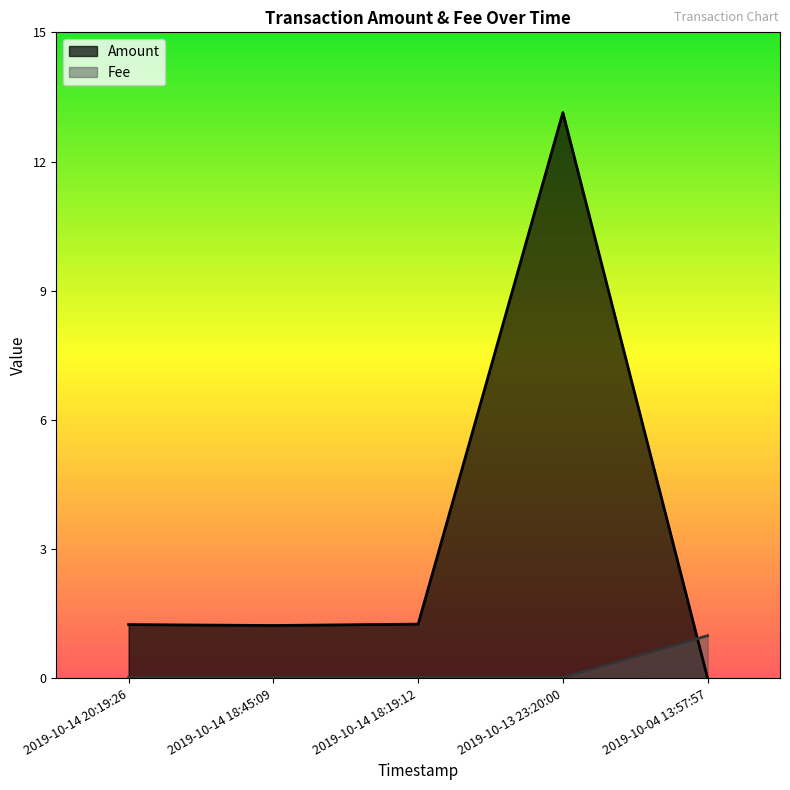

The value of Amount at 2019-10-13 23:20:00 is 13.1. True or false?

True